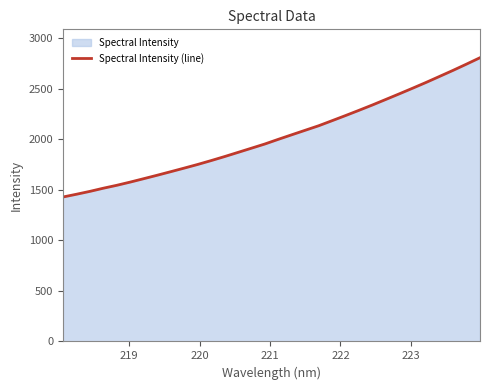

What is the value of the 7th point from the left?

1610.3